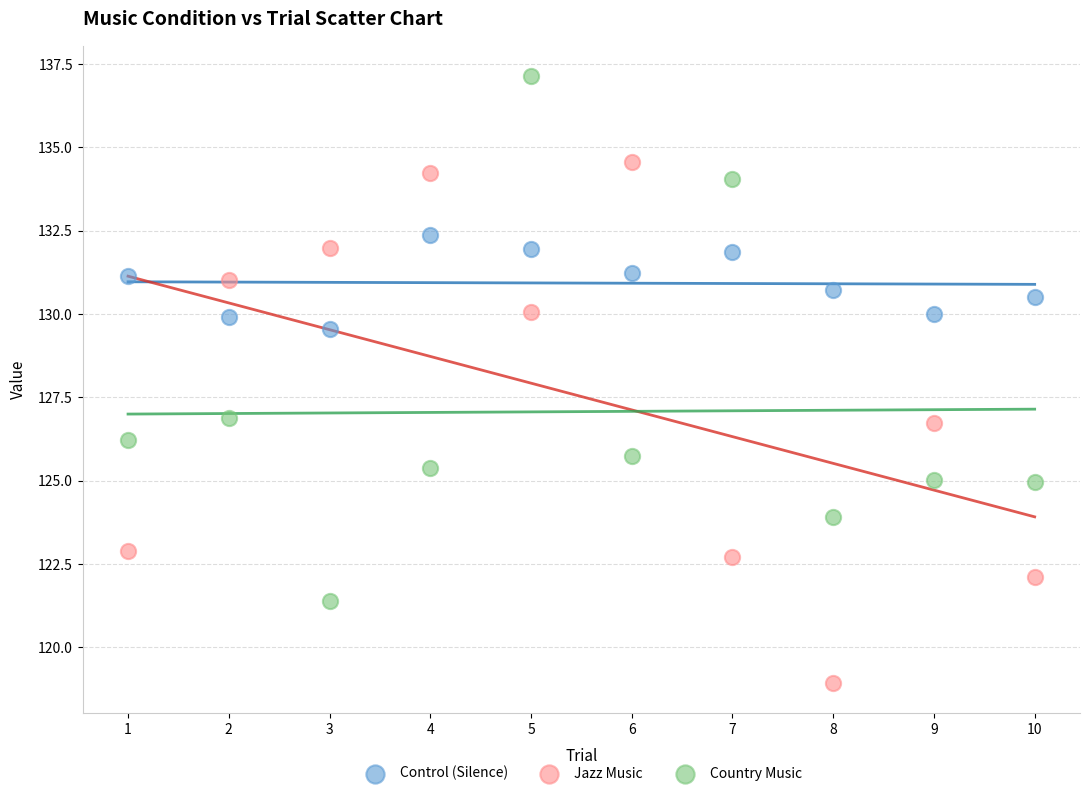

Which series contains the lowest Y value?

Jazz Music